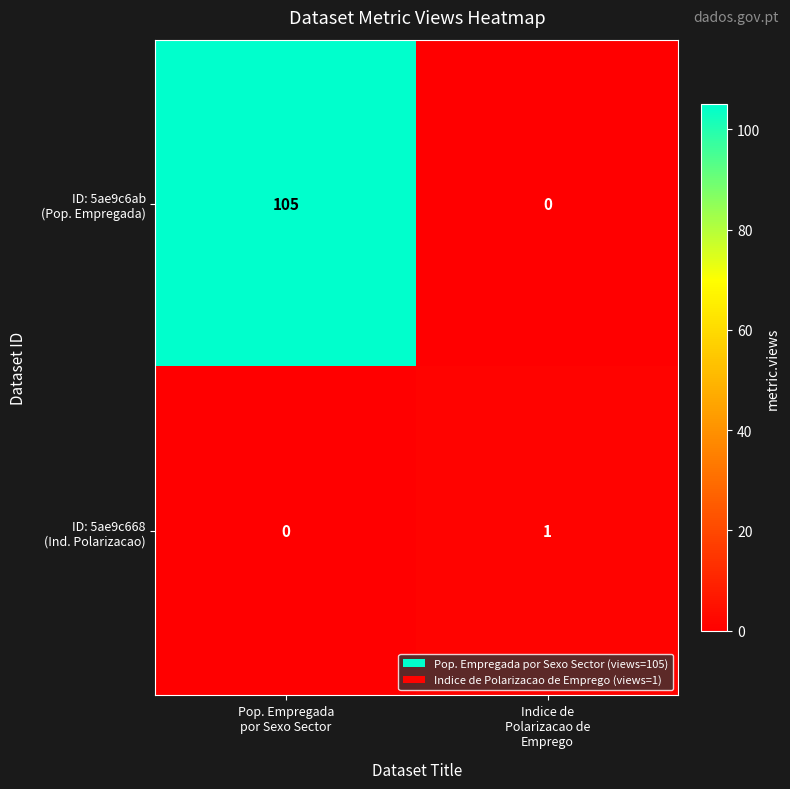

What is the greatest value displayed?

105